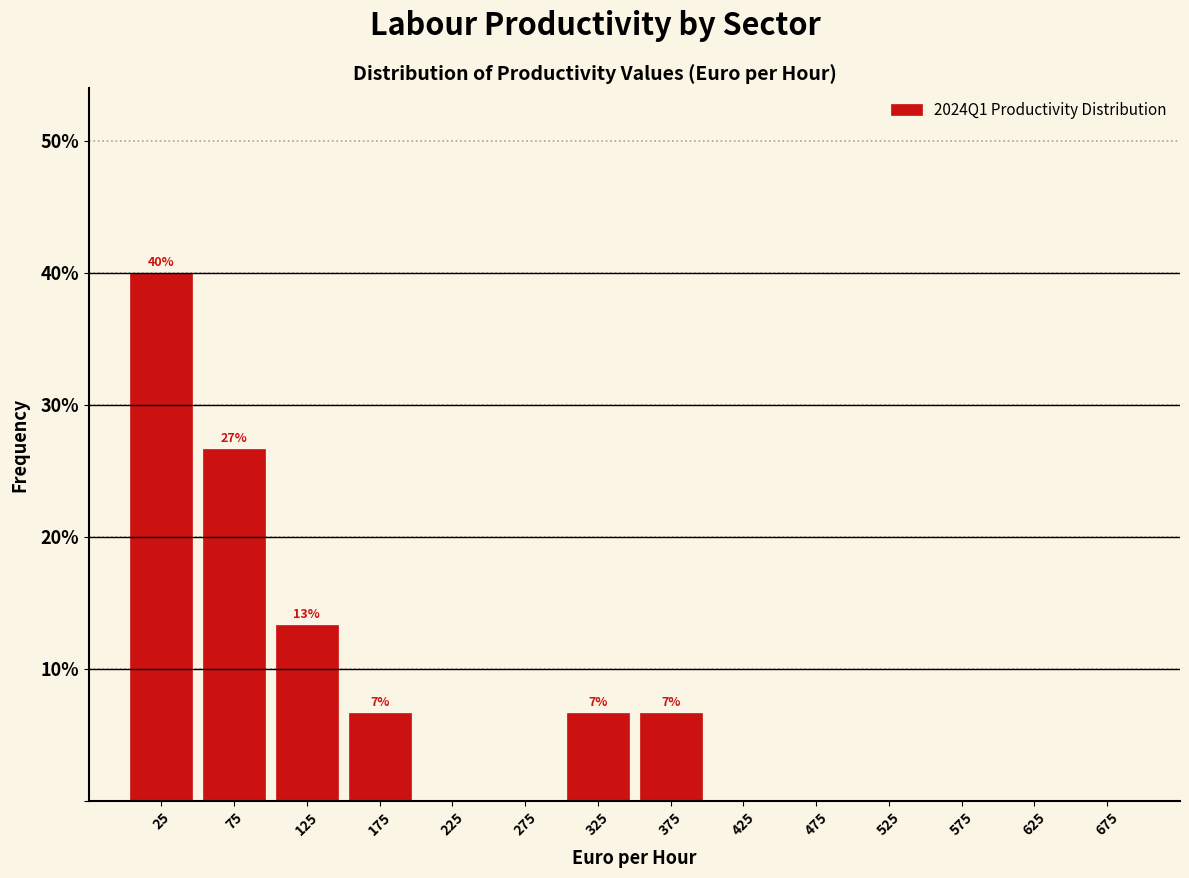

Which range on the x-axis has the tallest bar?

0 to 50